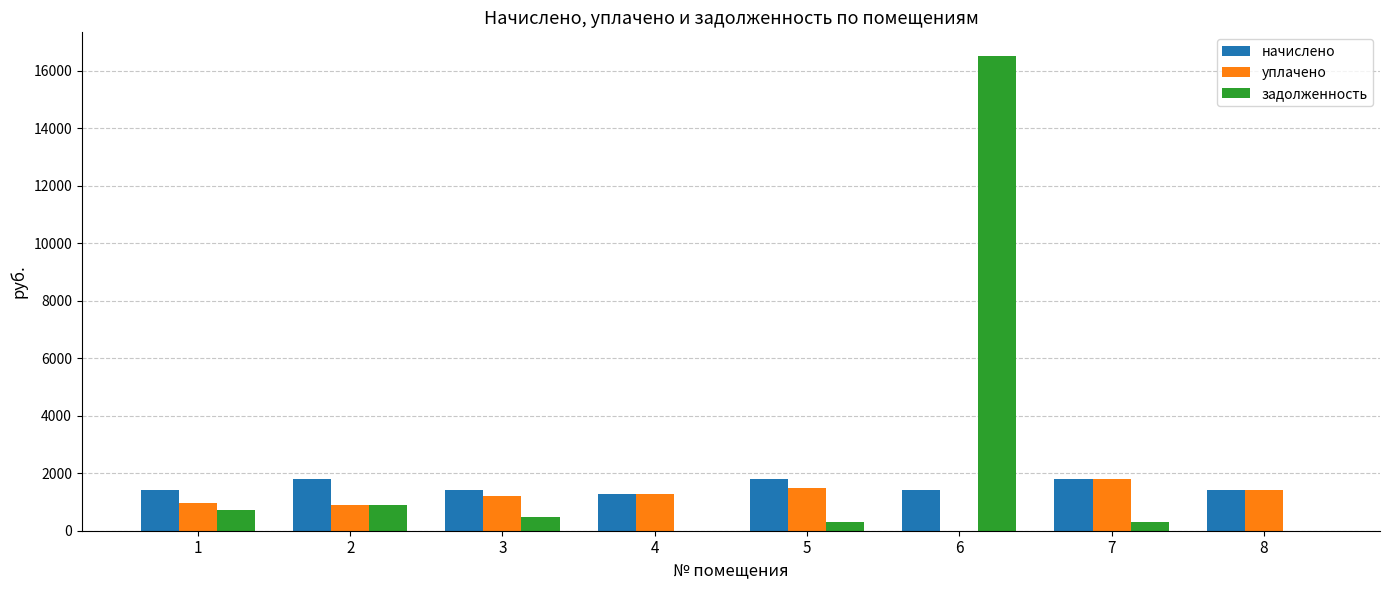

Where is задолженность nearest to the value 8255?

2